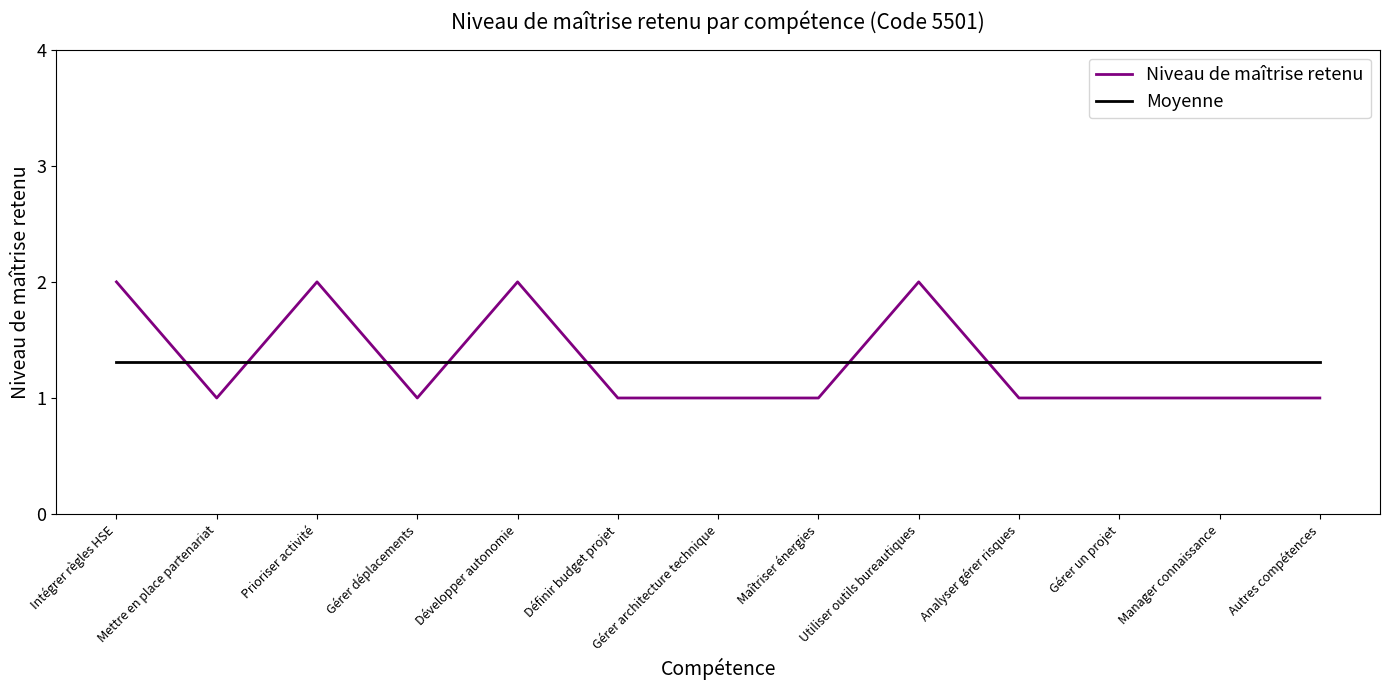

How many lines are shown in the chart?

2